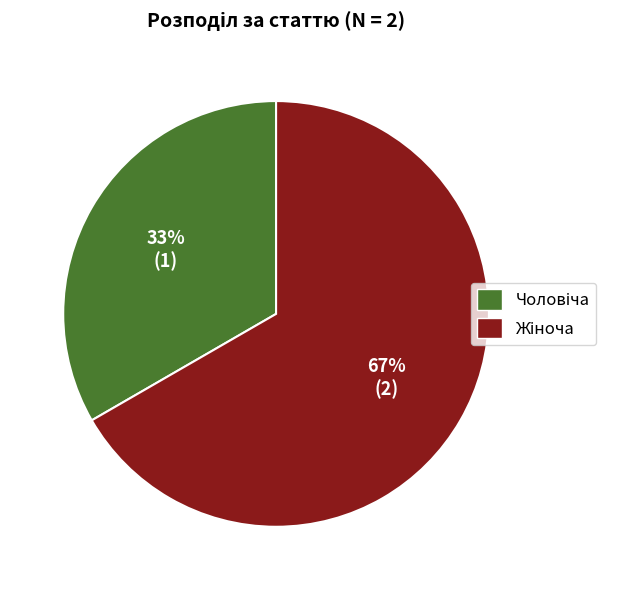

Does any single category account for the majority?

Yes